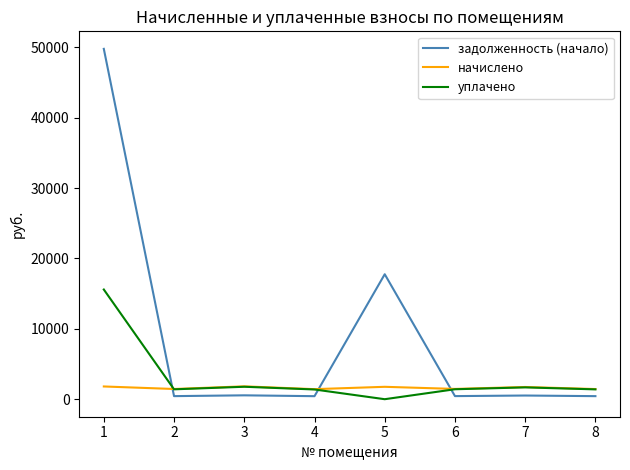

List the series in order of their peak value, lowest first.

начислено, уплачено, задолженность (начало)